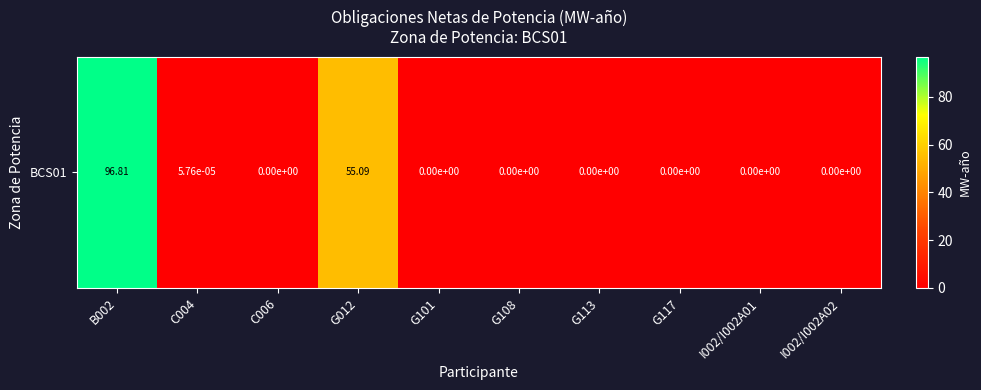

True or false: the data shows 0.0 at G113.

True